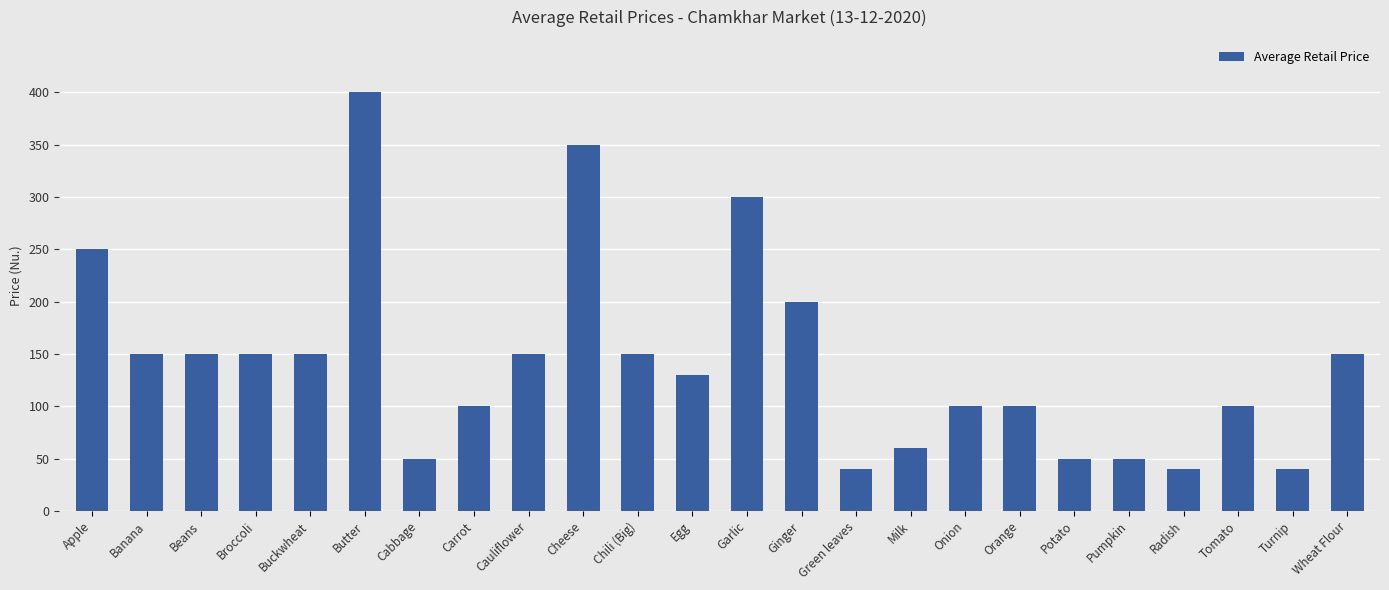

What is the value of the 23rd bar from the left?

40